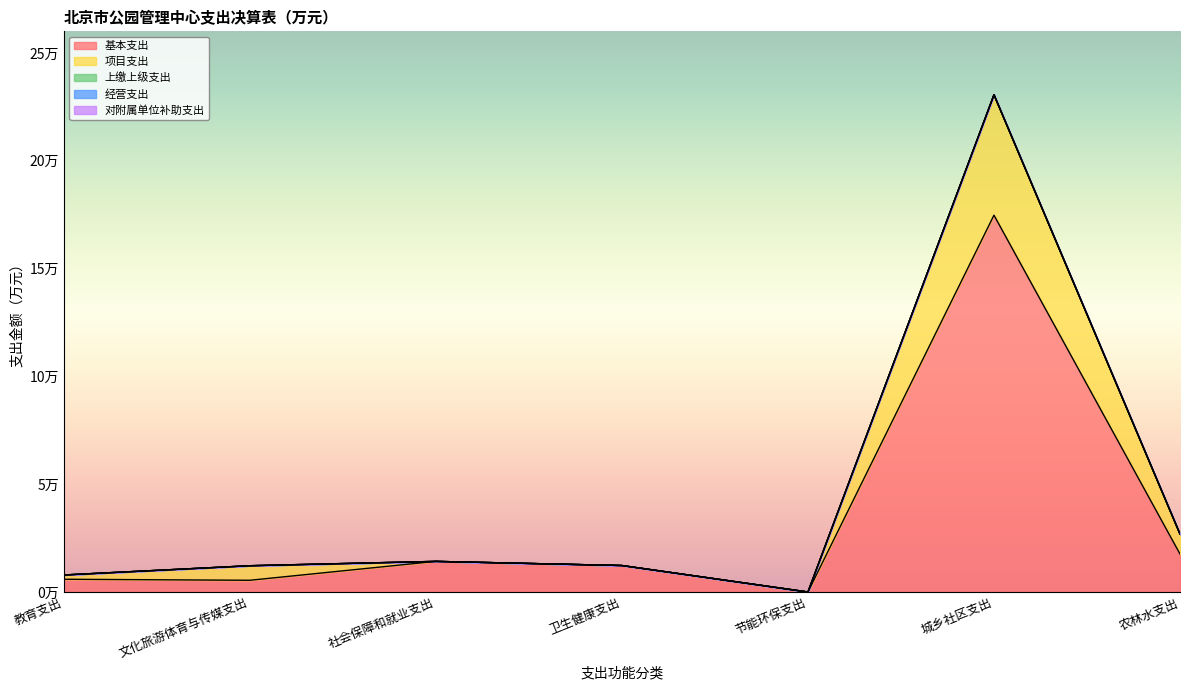

Is the value of 项目支出 at 节能环保支出 greater than the value of 对附属单位补助支出 at 农林水支出?

Yes